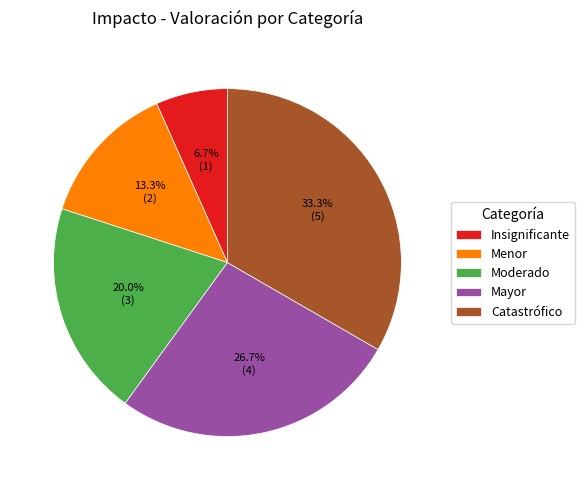

To the nearest percent, what portion does Mayor represent?

27%